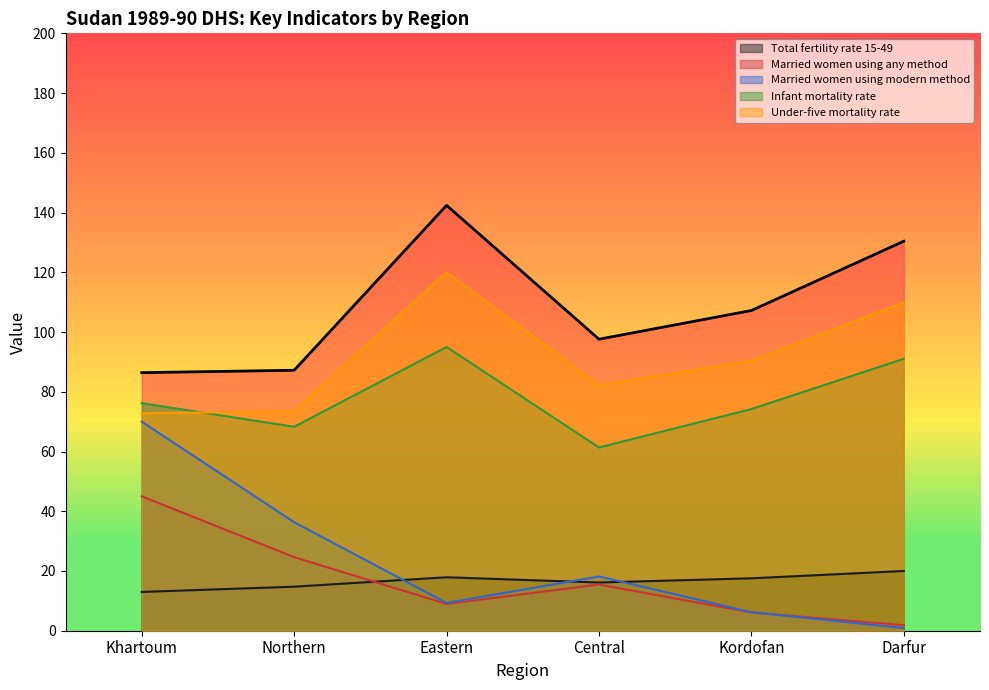

Is it true that Infant mortality rate equals 61.4 at Central?

True